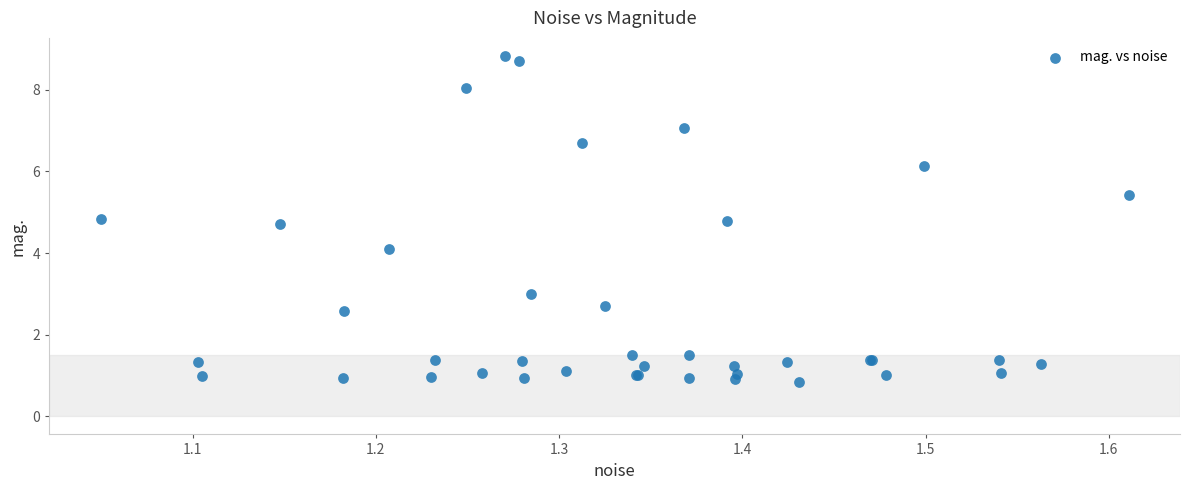

What Y value in the scatter plot is closest to 4?

4.1